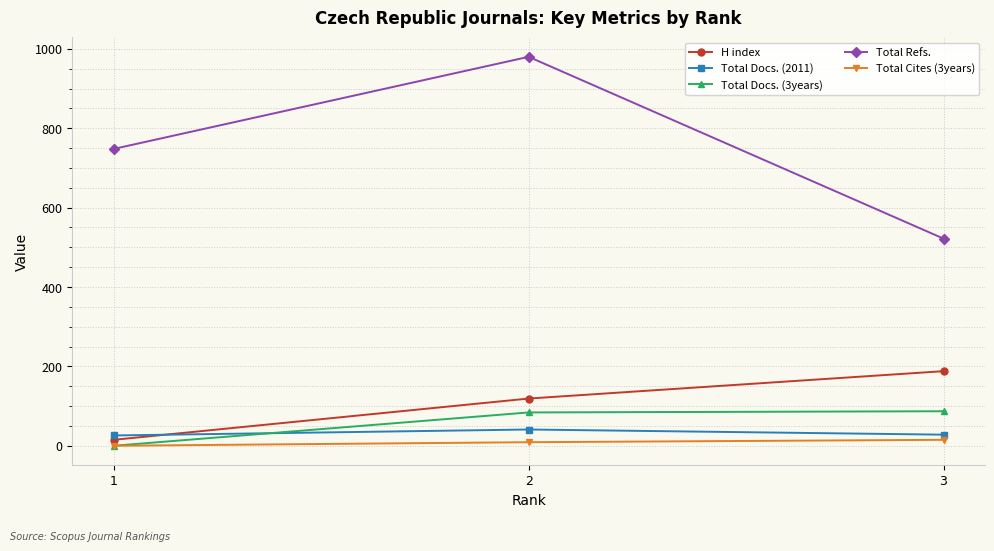

True or false: H index has a value of 36 at 2.

False